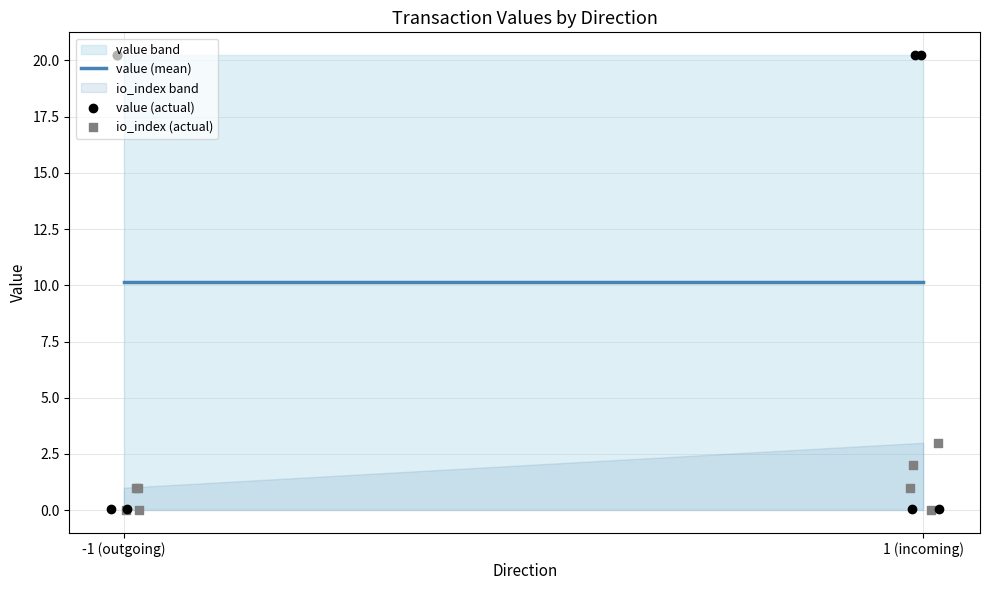

What are all the series names shown in the legend?

io_index, value